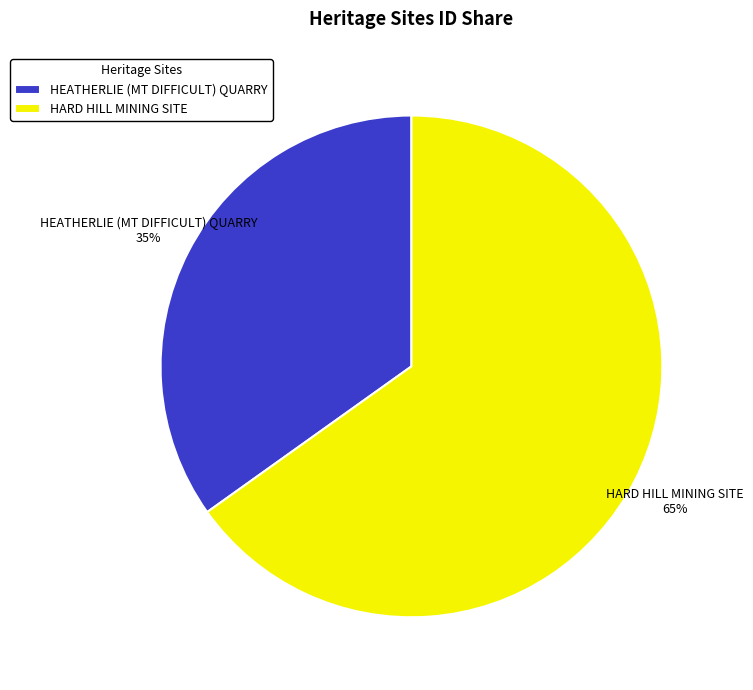

The HEATHERLIE (MT DIFFICULT) QUARRY slice represents 35% of the pie. True or false?

True